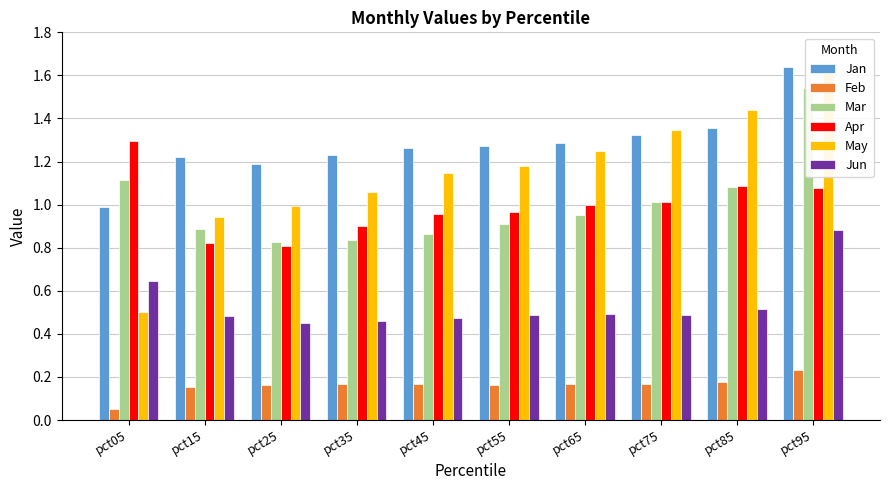

List the labels in order of Apr value, largest first.

pct05, pct85, pct95, pct75, pct65, pct55, pct45, pct35, pct15, pct25